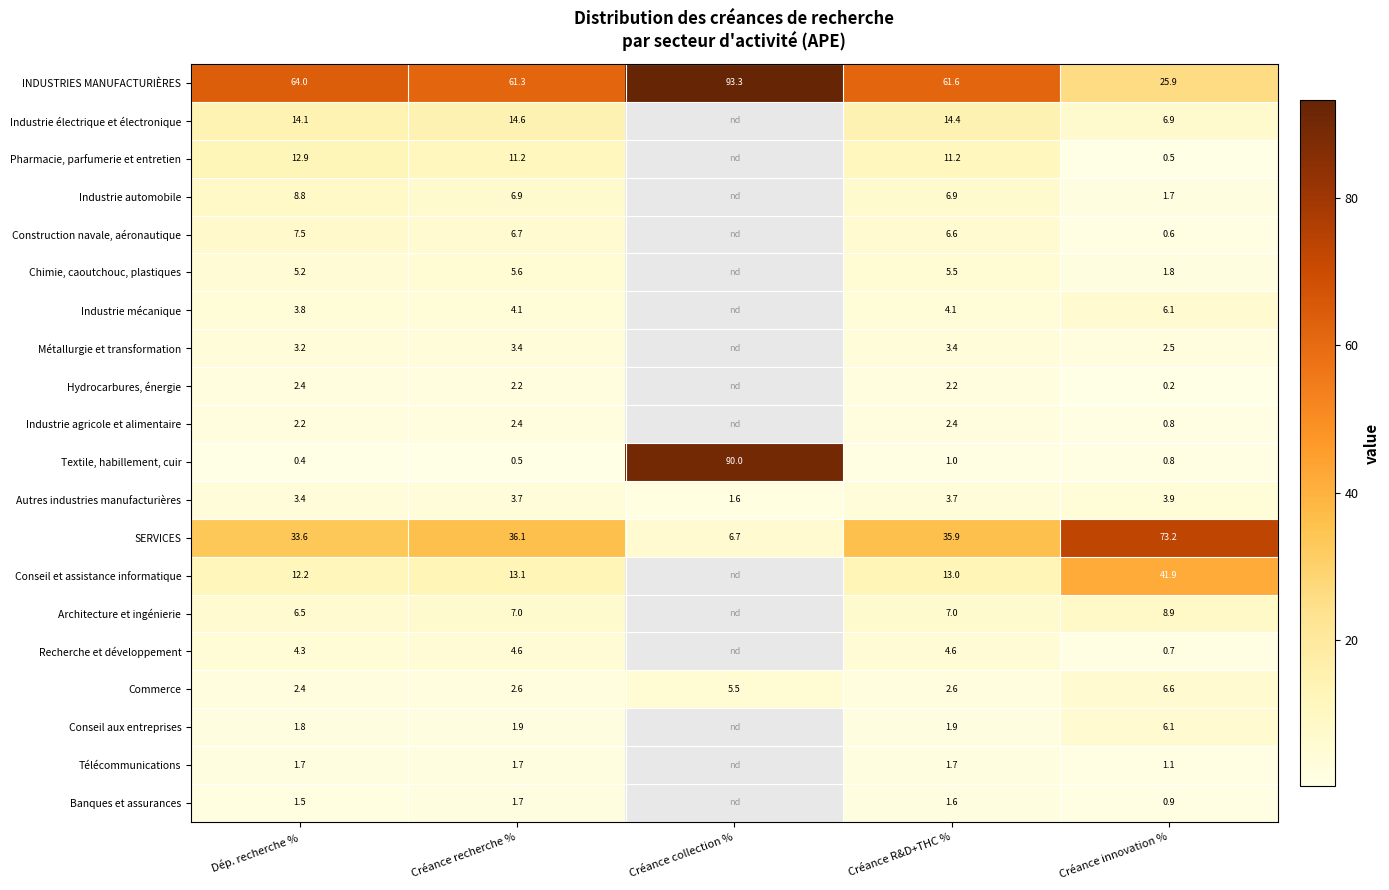

Is it true that Pharmacie, parfumerie et entretien equals 0.5 at Créance innovation %?

True